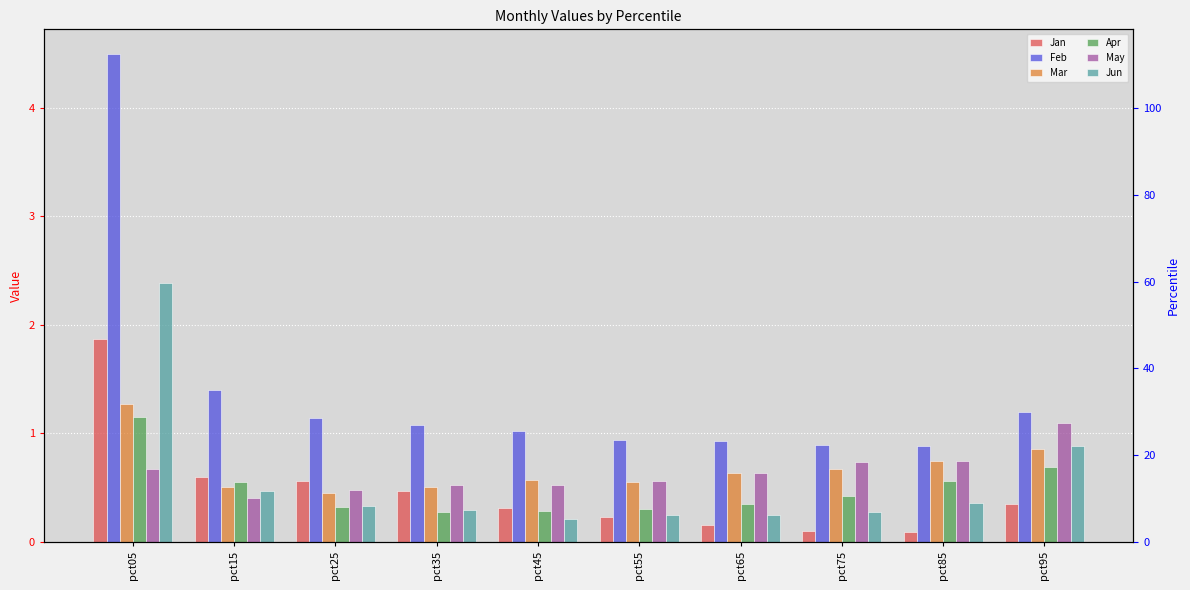

True or false: Mar has a value of 1.0 at pct65.

False